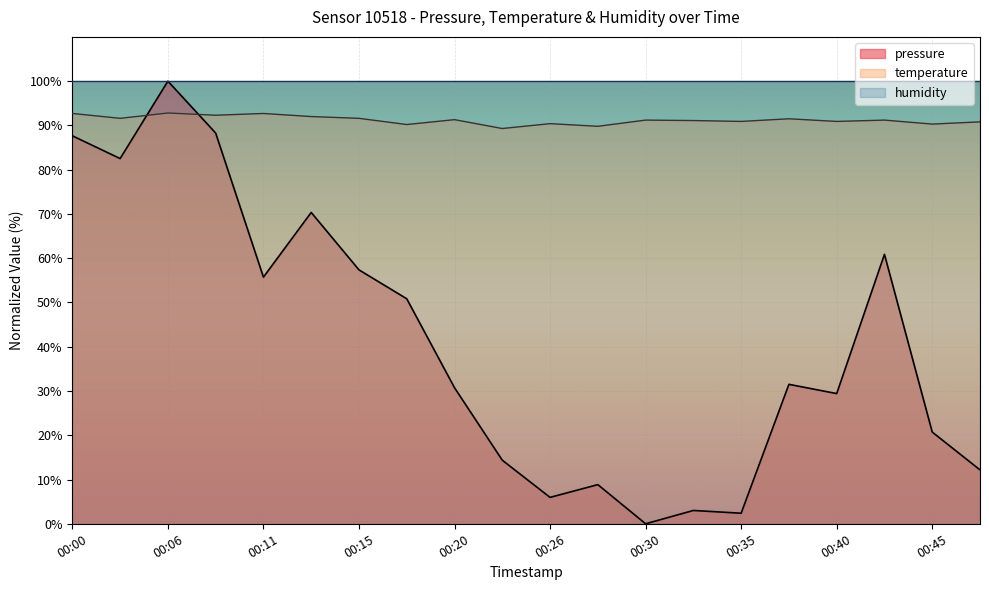

At how many categories does at least one series exceed 61?

20